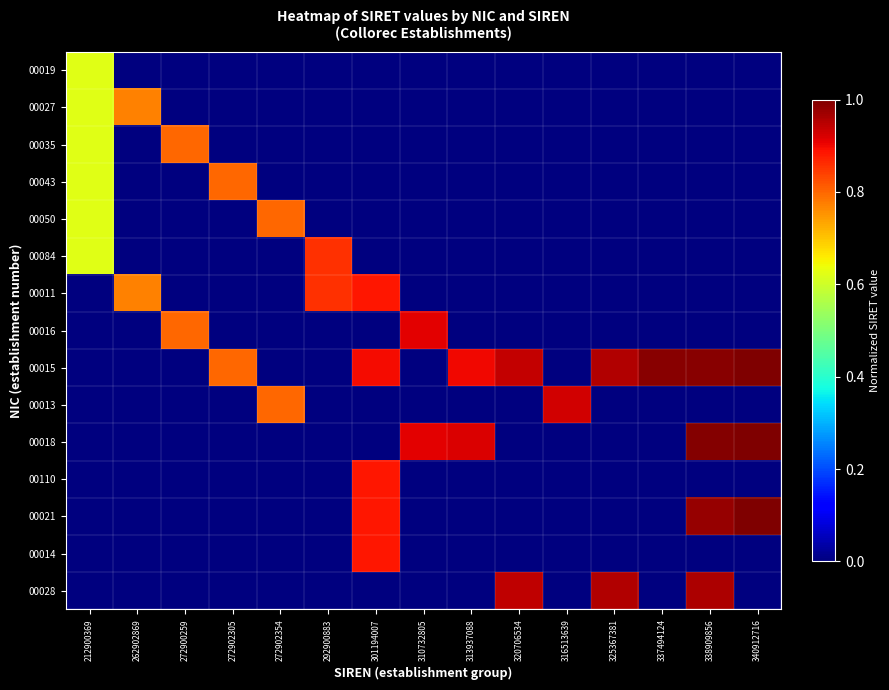

Reading left to right, what are all the values shown in this chart?

00019: 212900369=0.6	262902869=0.0	272900259=0.0	272902305=0.0	272902354=0.0	292900883=0.0	301194007=0.0	310732805=0.0	313937088=0.0	320706534=0.0	316513639=0.0	325367381=0.0	337494124=0.0	338909856=0.0	340912716=0.0
00027: 212900369=0.6	262902869=0.8	272900259=0.0	272902305=0.0	272902354=0.0	292900883=0.0	301194007=0.0	310732805=0.0	313937088=0.0	320706534=0.0	316513639=0.0	325367381=0.0	337494124=0.0	338909856=0.0	340912716=0.0
00035: 212900369=0.6	262902869=0.0	272900259=0.8	272902305=0.0	272902354=0.0	292900883=0.0	301194007=0.0	310732805=0.0	313937088=0.0	320706534=0.0	316513639=0.0	325367381=0.0	337494124=0.0	338909856=0.0	340912716=0.0
00043: 212900369=0.6	262902869=0.0	272900259=0.0	272902305=0.8	272902354=0.0	292900883=0.0	301194007=0.0	310732805=0.0	313937088=0.0	320706534=0.0	316513639=0.0	325367381=0.0	337494124=0.0	338909856=0.0	340912716=0.0
00050: 212900369=0.6	262902869=0.0	272900259=0.0	272902305=0.0	272902354=0.8	292900883=0.0	301194007=0.0	310732805=0.0	313937088=0.0	320706534=0.0	316513639=0.0	325367381=0.0	337494124=0.0	338909856=0.0	340912716=0.0
00084: 212900369=0.6	262902869=0.0	272900259=0.0	272902305=0.0	272902354=0.0	292900883=0.9	301194007=0.0	310732805=0.0	313937088=0.0	320706534=0.0	316513639=0.0	325367381=0.0	337494124=0.0	338909856=0.0	340912716=0.0
00011: 212900369=0.0	262902869=0.8	272900259=0.0	272902305=0.0	272902354=0.0	292900883=0.9	301194007=0.9	310732805=0.0	313937088=0.0	320706534=0.0	316513639=0.0	325367381=0.0	337494124=0.0	338909856=0.0	340912716=0.0
00016: 212900369=0.0	262902869=0.0	272900259=0.8	272902305=0.0	272902354=0.0	292900883=0.0	301194007=0.0	310732805=0.9	313937088=0.0	320706534=0.0	316513639=0.0	325367381=0.0	337494124=0.0	338909856=0.0	340912716=0.0
00015: 212900369=0.0	262902869=0.0	272900259=0.0	272902305=0.8	272902354=0.0	292900883=0.0	301194007=0.9	310732805=0.0	313937088=0.9	320706534=0.9	316513639=0.0	325367381=1.0	337494124=1.0	338909856=1.0	340912716=1.0
00013: 212900369=0.0	262902869=0.0	272900259=0.0	272902305=0.0	272902354=0.8	292900883=0.0	301194007=0.0	310732805=0.0	313937088=0.0	320706534=0.0	316513639=0.9	325367381=0.0	337494124=0.0	338909856=0.0	340912716=0.0
00018: 212900369=0.0	262902869=0.0	272900259=0.0	272902305=0.0	272902354=0.0	292900883=0.0	301194007=0.0	310732805=0.9	313937088=0.9	320706534=0.0	316513639=0.0	325367381=0.0	337494124=0.0	338909856=1.0	340912716=1.0
00110: 212900369=0.0	262902869=0.0	272900259=0.0	272902305=0.0	272902354=0.0	292900883=0.0	301194007=0.9	310732805=0.0	313937088=0.0	320706534=0.0	316513639=0.0	325367381=0.0	337494124=0.0	338909856=0.0	340912716=0.0
00021: 212900369=0.0	262902869=0.0	272900259=0.0	272902305=0.0	272902354=0.0	292900883=0.0	301194007=0.9	310732805=0.0	313937088=0.0	320706534=0.0	316513639=0.0	325367381=0.0	337494124=0.0	338909856=1.0	340912716=1.0
00014: 212900369=0.0	262902869=0.0	272900259=0.0	272902305=0.0	272902354=0.0	292900883=0.0	301194007=0.9	310732805=0.0	313937088=0.0	320706534=0.0	316513639=0.0	325367381=0.0	337494124=0.0	338909856=0.0	340912716=0.0
00028: 212900369=0.0	262902869=0.0	272900259=0.0	272902305=0.0	272902354=0.0	292900883=0.0	301194007=0.0	310732805=0.0	313937088=0.0	320706534=0.9	316513639=0.0	325367381=1.0	337494124=0.0	338909856=1.0	340912716=0.0